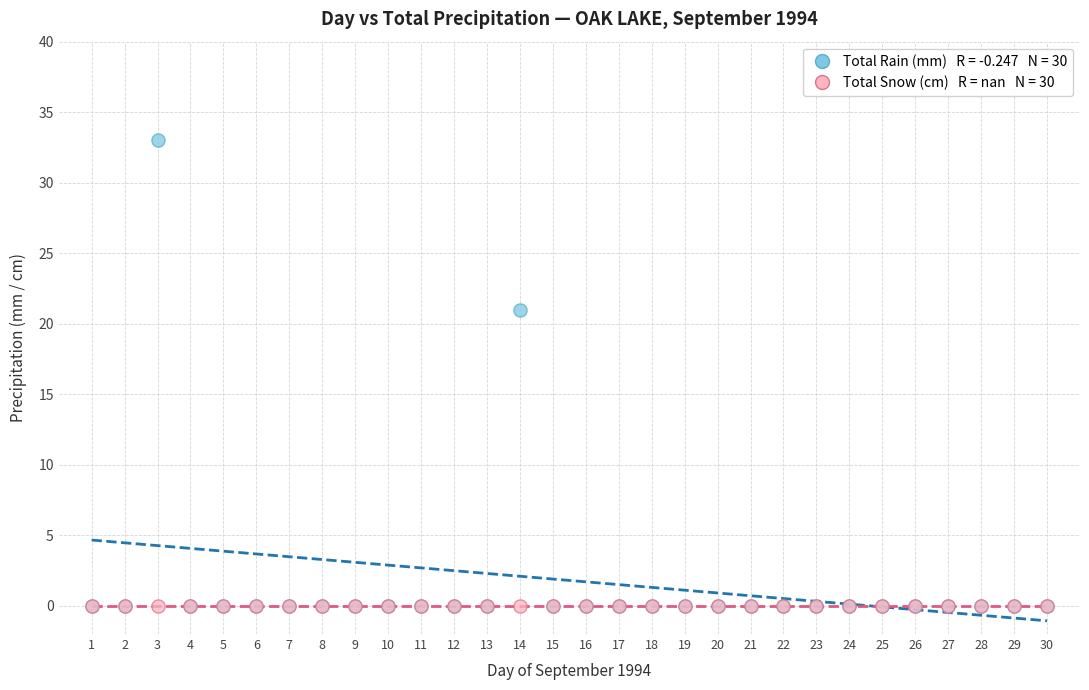

Across all series, what Y value is closest to 16?

21